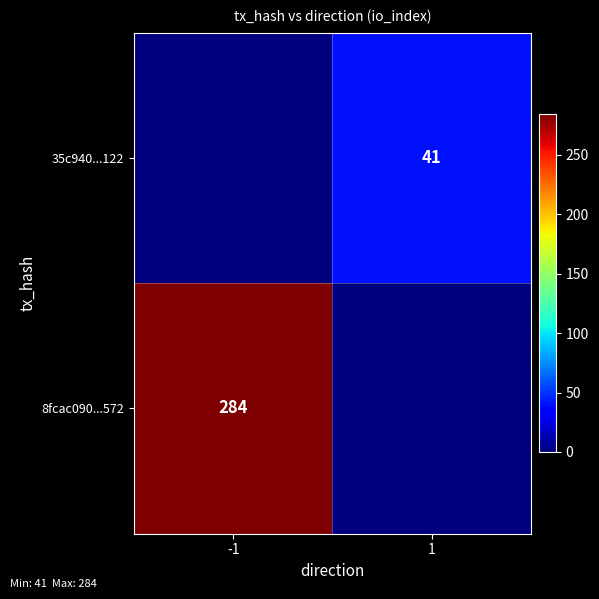

Is it true that 8fcac090...572 equals 284 at -1?

True